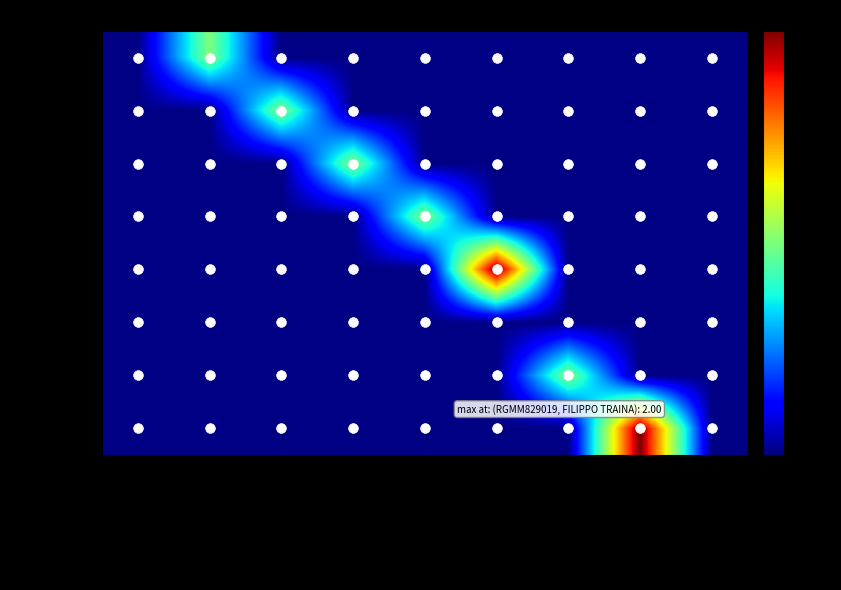

What is the total value across all series at other?

0.1